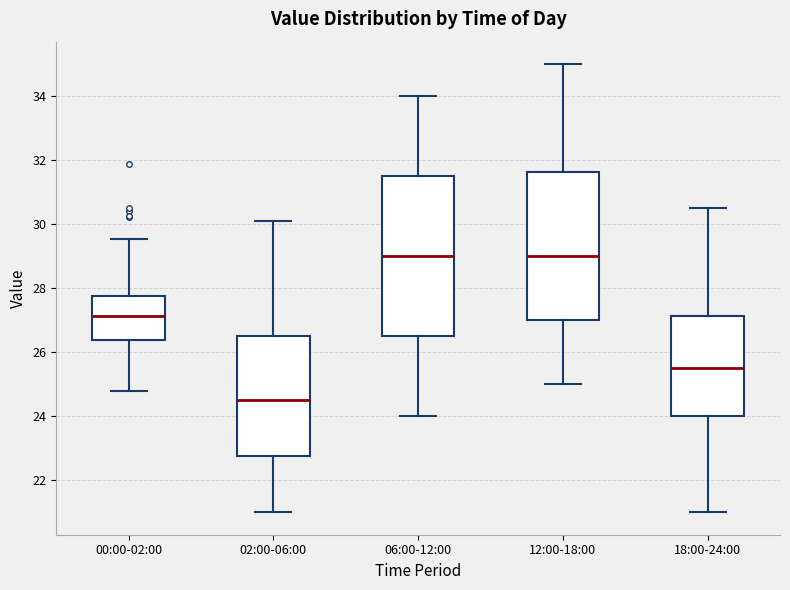

Where does the median line of the box for 12:00-18:00 sit on the y-axis? The values are not printed on the chart, so give them approximately, as read against the axis.

29.0